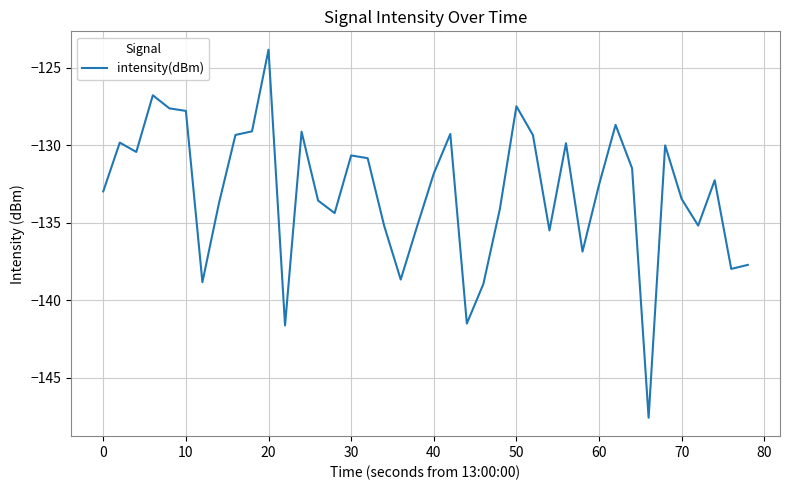

What is the smallest value displayed?

-147.6